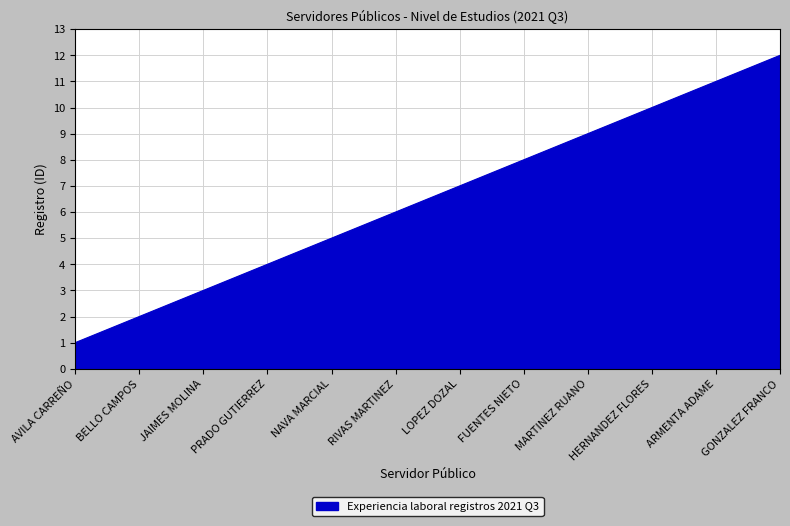

Reading right to left, extract all data points from this chart.

GONZALEZ FRANCO=12	ARMENTA ADAME=11	HERNANDEZ FLORES=10	MARTINEZ RUANO=9	FUENTES NIETO=8	LOPEZ DOZAL=7	RIVAS MARTINEZ=6	NAVA MARCIAL=5	PRADO GUTIERREZ=4	JAIMES MOLINA=3	BELLO CAMPOS=2	AVILA CARREÑO=1